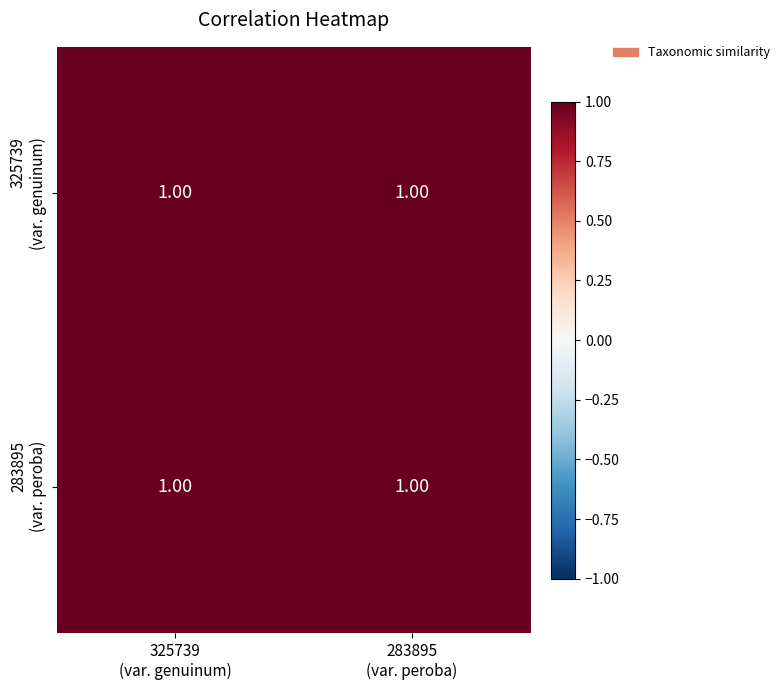

Which category has the lowest value in the 283895 (var. peroba) series?

325739 (var. genuinum)